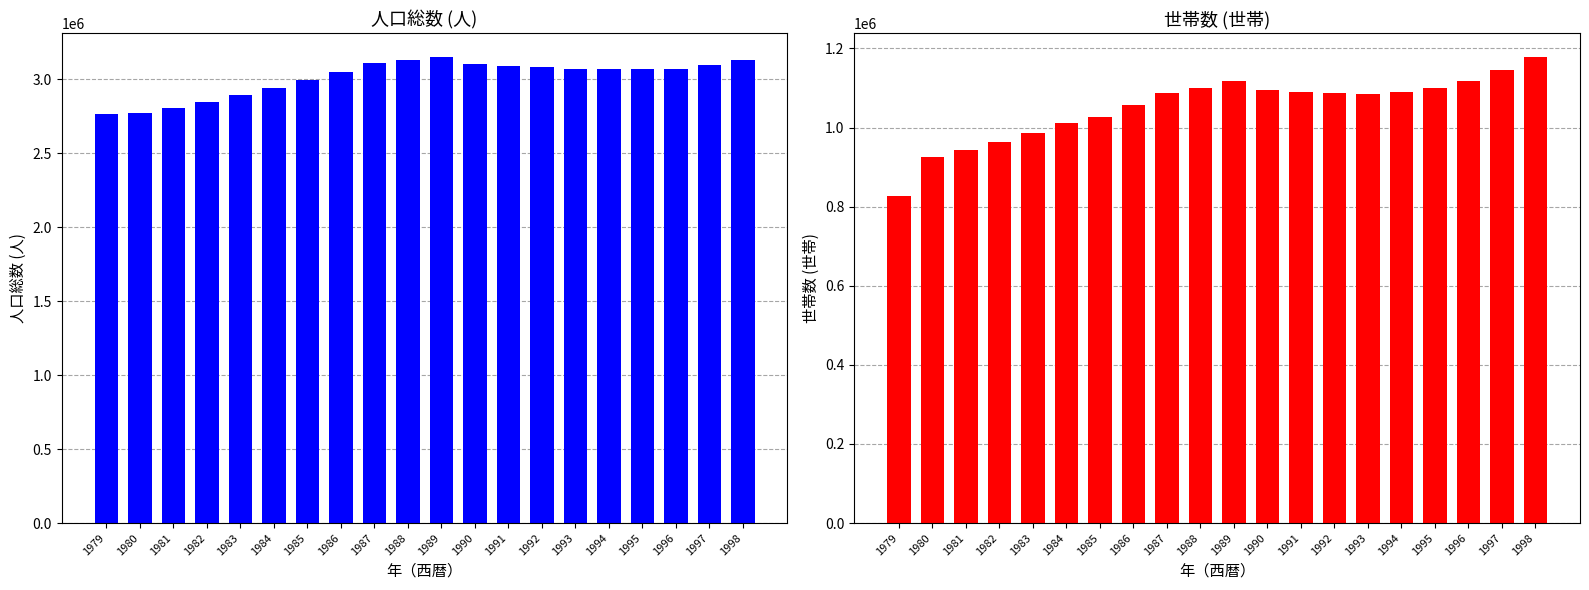

Reading left to right, extract all data points from this chart.

人口総数: 1979=2763270	1980=2773674	1981=2806375	1982=2848155	1983=2893421	1984=2943234	1985=2992926	1986=3049782	1987=3110920	1988=3132901	1989=3152220	1990=3105994	1991=3088130	1992=3085456	1993=3070657	1994=3068665	1995=3069768	1996=3071478	1997=3098902	1998=3132854
世帯数: 1979=826723	1980=925282	1981=942356	1982=963863	1983=986872	1984=1012006	1985=1027090	1986=1056830	1987=1088430	1988=1100034	1989=1116510	1990=1094300	1991=1090680	1992=1088340	1993=1085900	1994=1089720	1995=1100340	1996=1118560	1997=1145670	1998=1178920